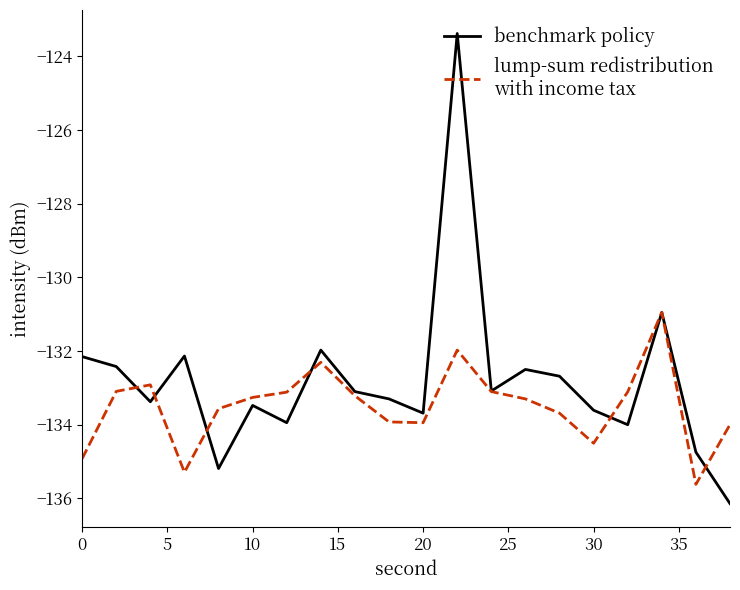

What is the greatest value displayed?

-123.4